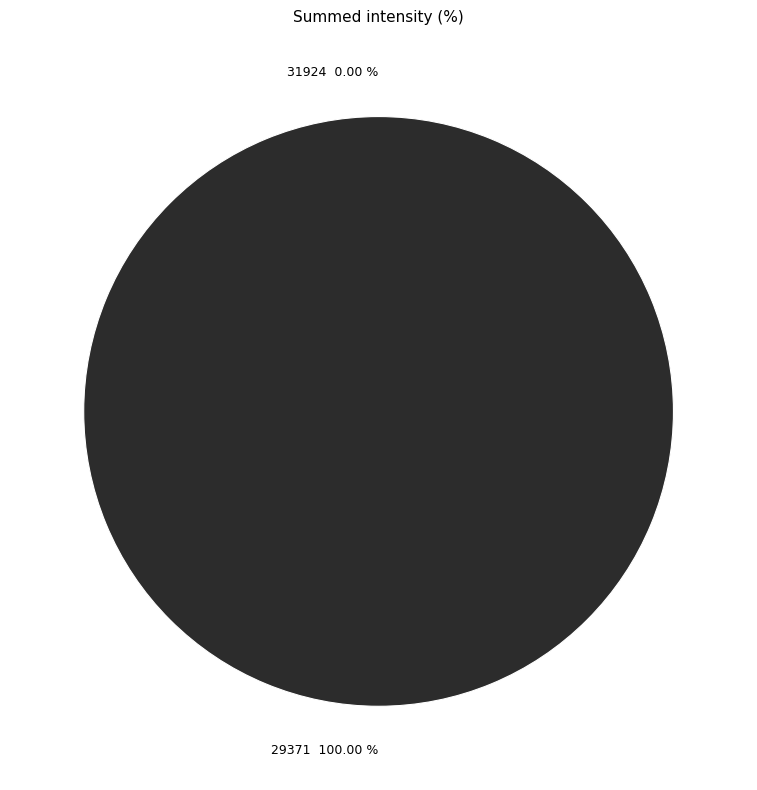

Do 31924 and 29371 together represent more than half of the pie?

Yes